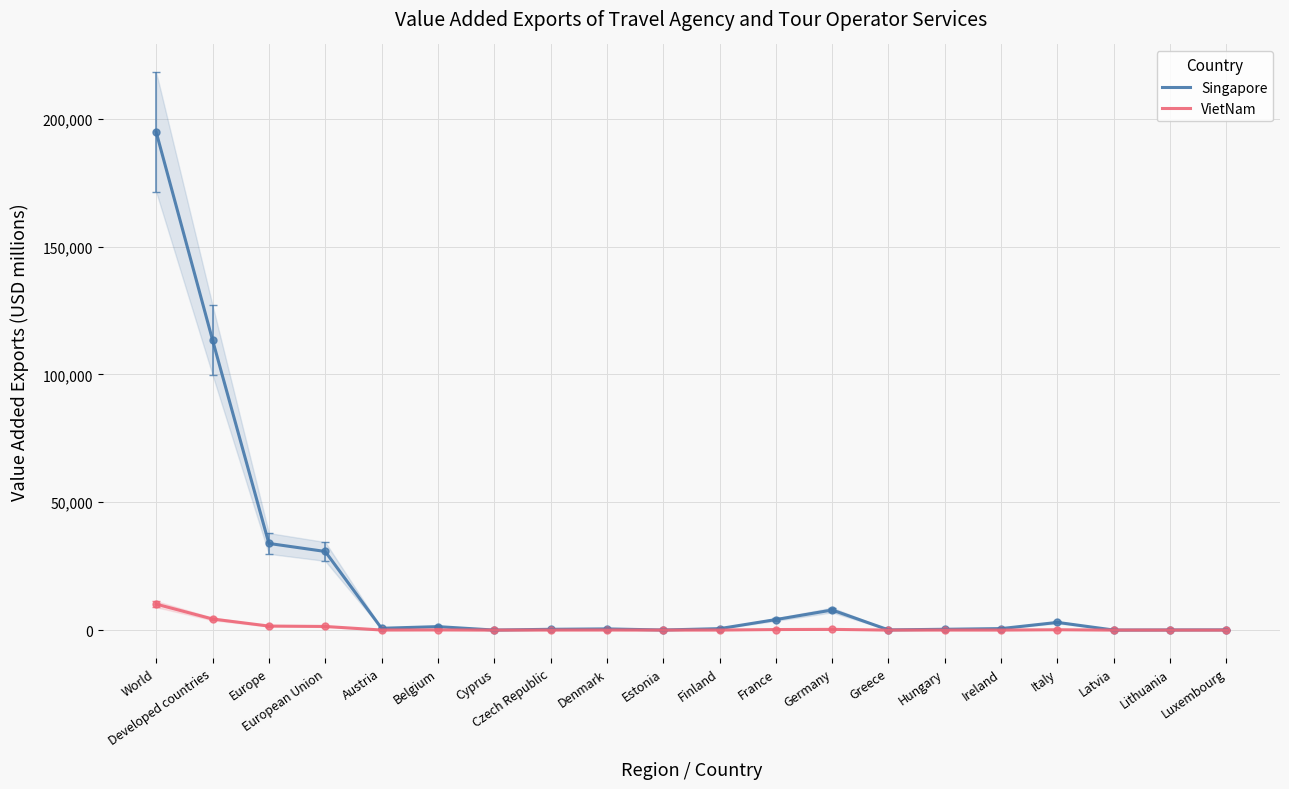

Where does the VietNam series first go above 33?

World